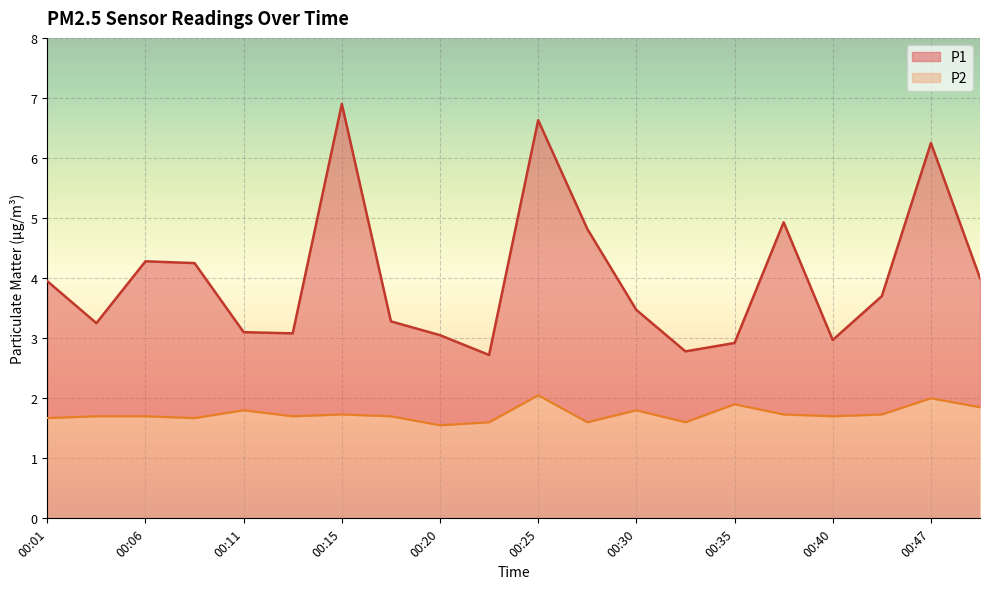

What is the total value across all series at 00:50?

5.8